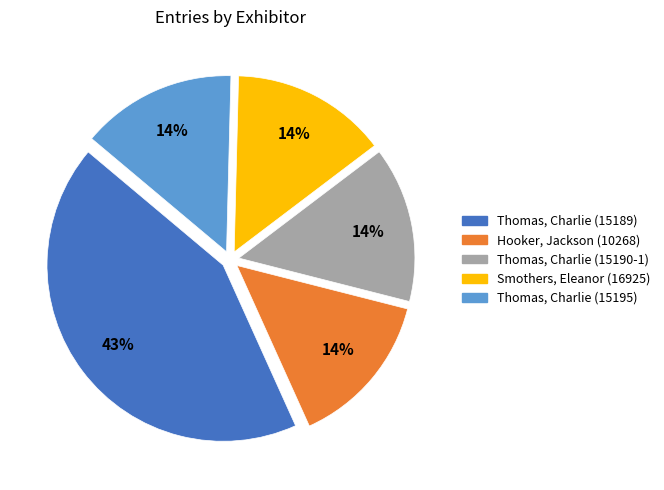

To the nearest percent, what is the difference between the Thomas, Charlie (15189) and Thomas, Charlie (15190-1) slice percentages?

29%